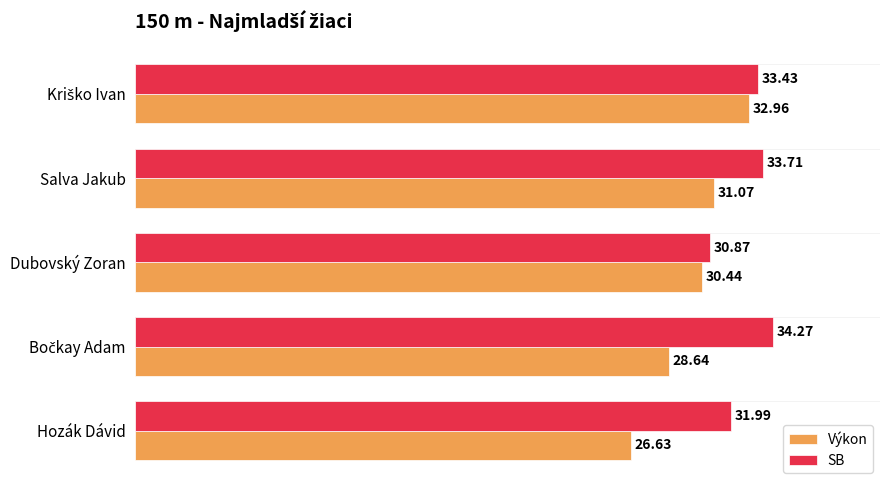

Which series changed the most between Hozák Dávid and Dubovský Zoran?

Výkon